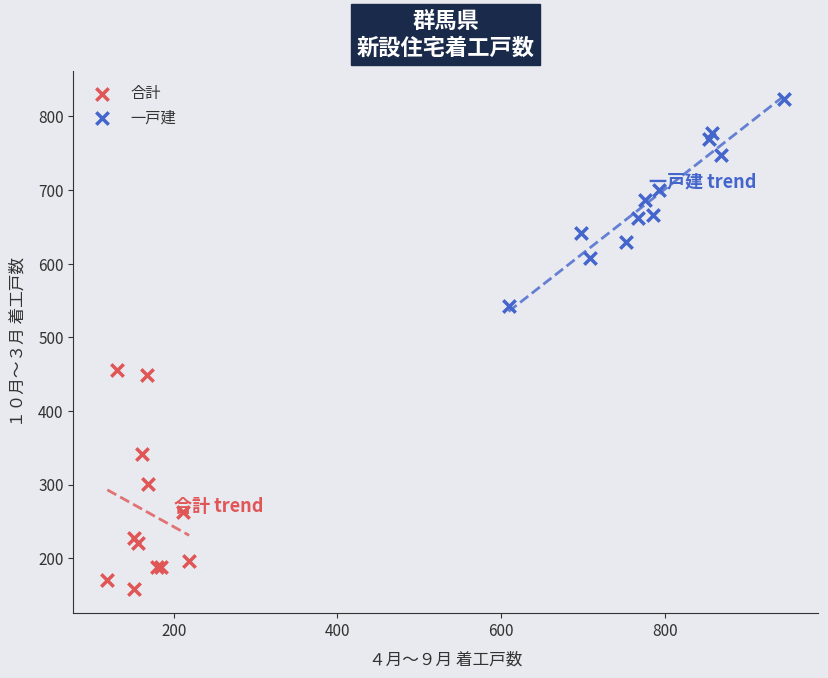

Which series has the largest Y range (max minus min)?

合計